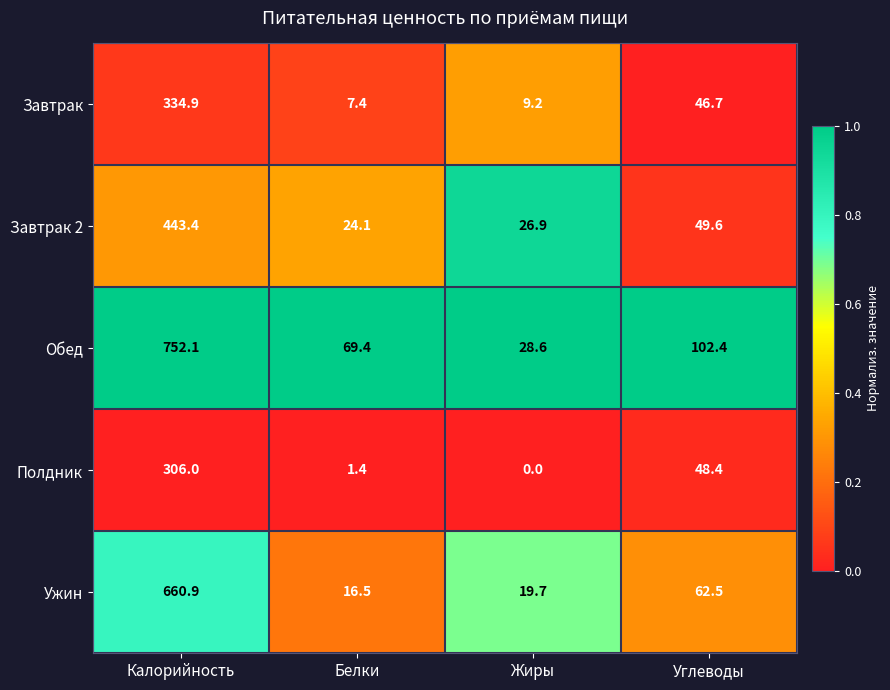

Between Белки and Углеводы, which series saw the biggest shift?

Полдник